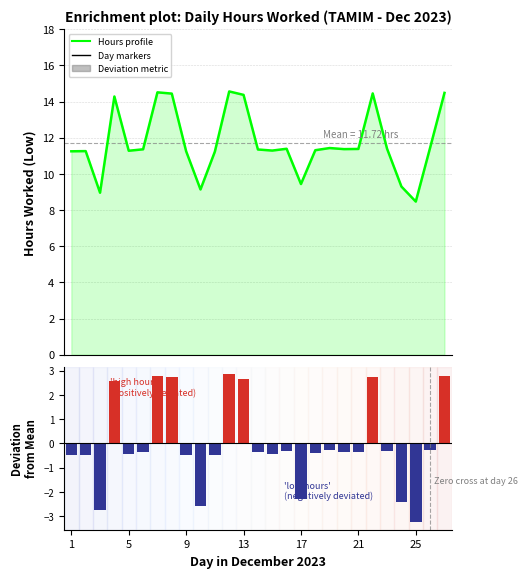

How many groups of bars are there?

27